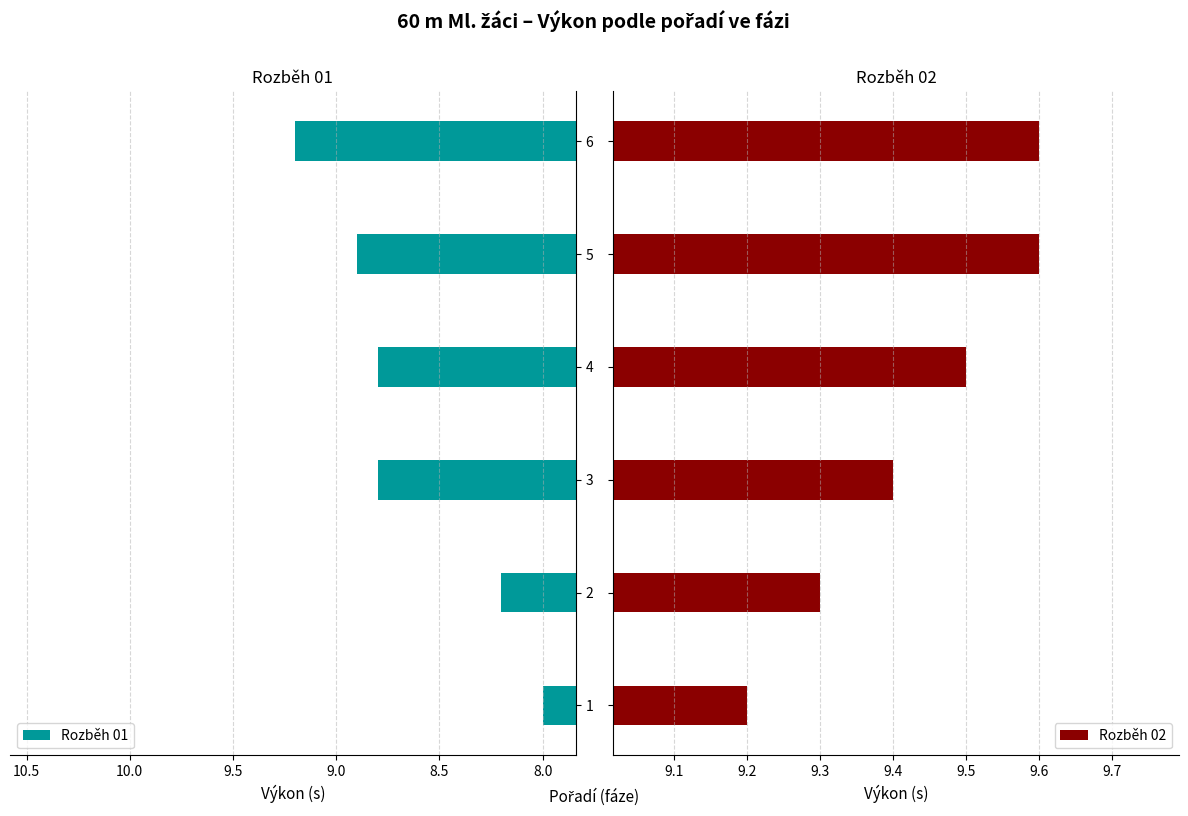

How many groups of bars are there?

6